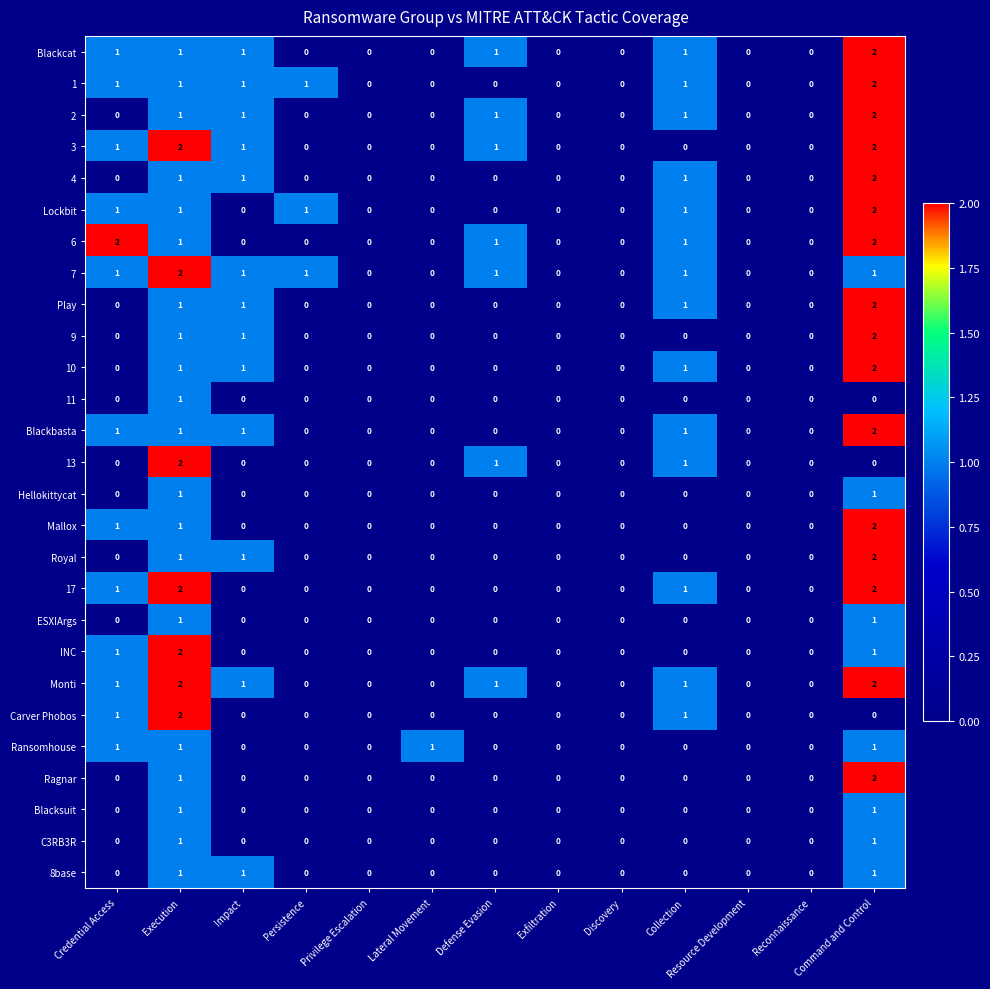

Which series changed the most between Privilege Escalation and Lateral Movement?

Ransomhouse